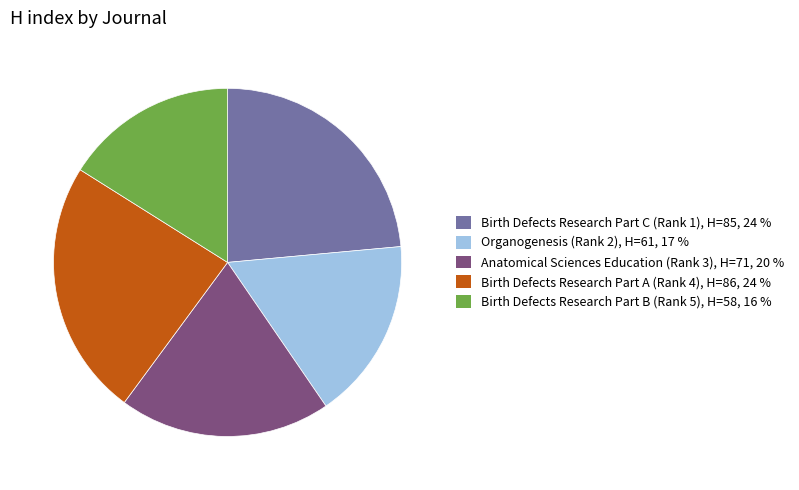

Is it true that Birth Defects Research Part B (Rank 5) is 16% of the pie?

True